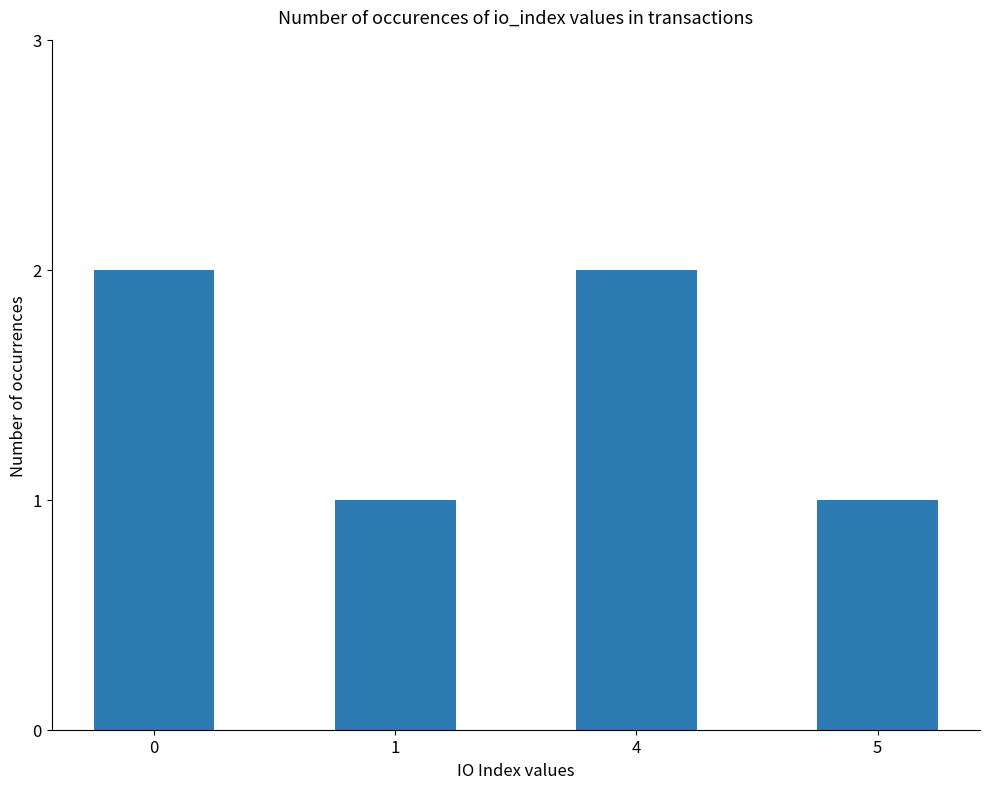

The value at 1 is 1. True or false?

True